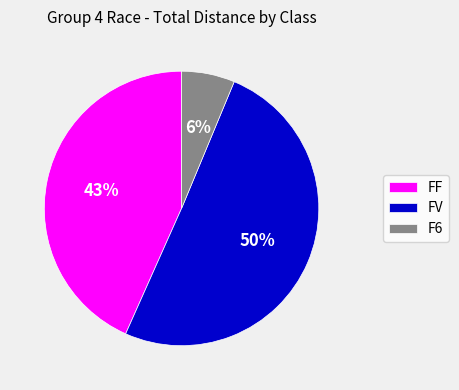

Approximately how many times larger is the value at FV compared to FF?

1.2